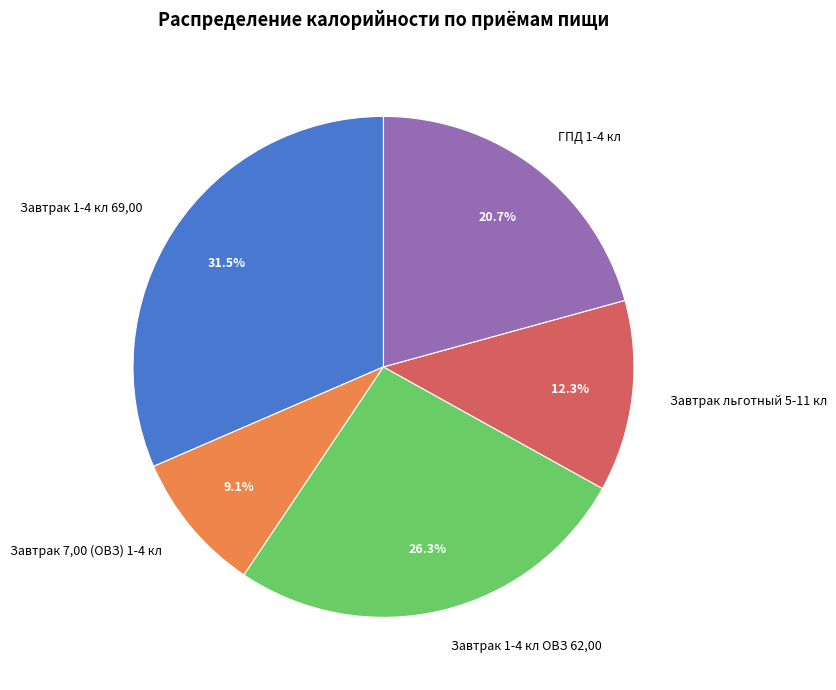

Between Завтрак льготный 5-11 кл and ГПД 1-4 кл, which is larger?

ГПД 1-4 кл